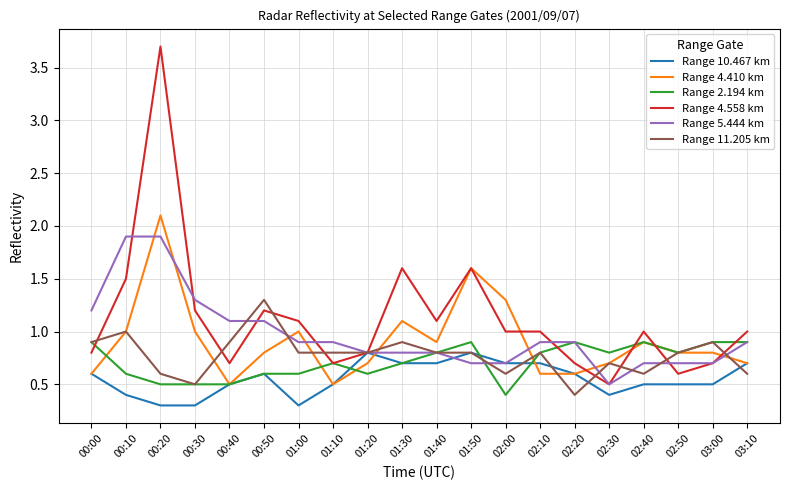

Between 00:10 and 01:00, which series saw the biggest shift?

Range 5.444 km